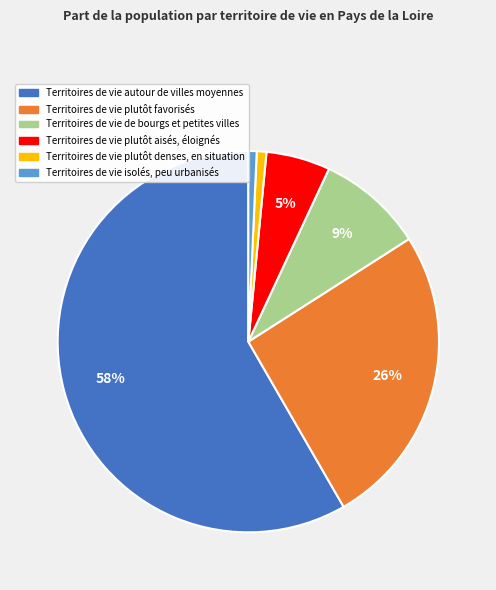

To the nearest percent, what percentage of the pie is Territoires de vie autour de villes moyennes?

58%